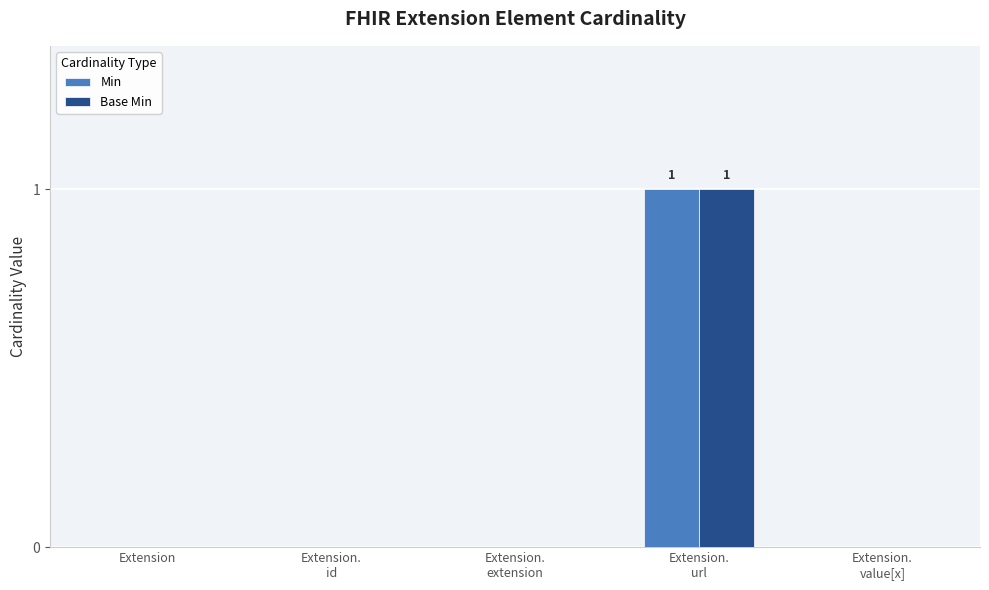

Count the number of categories in the chart.

5